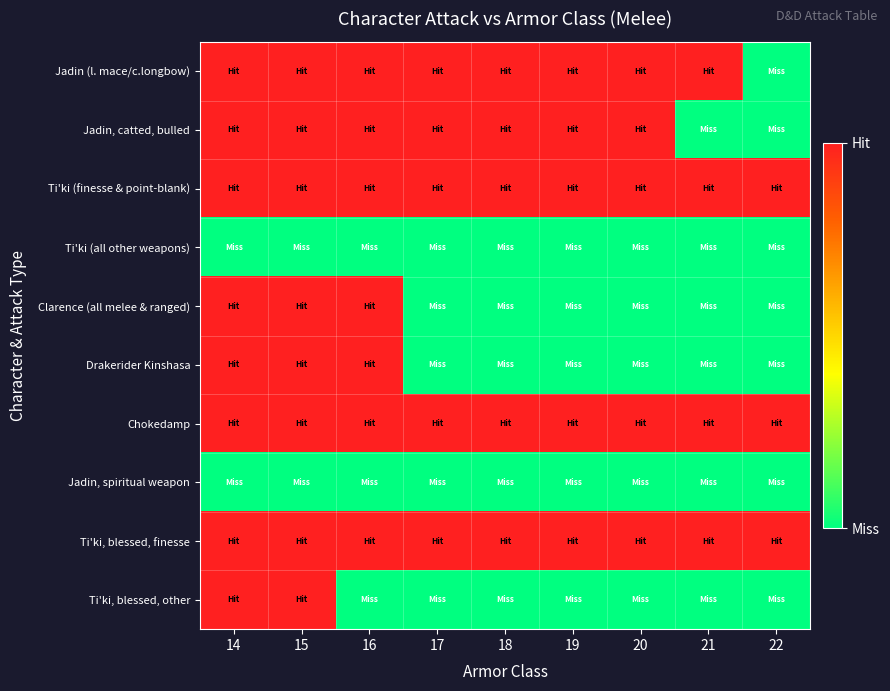

What is the total value across all series at 19?

5